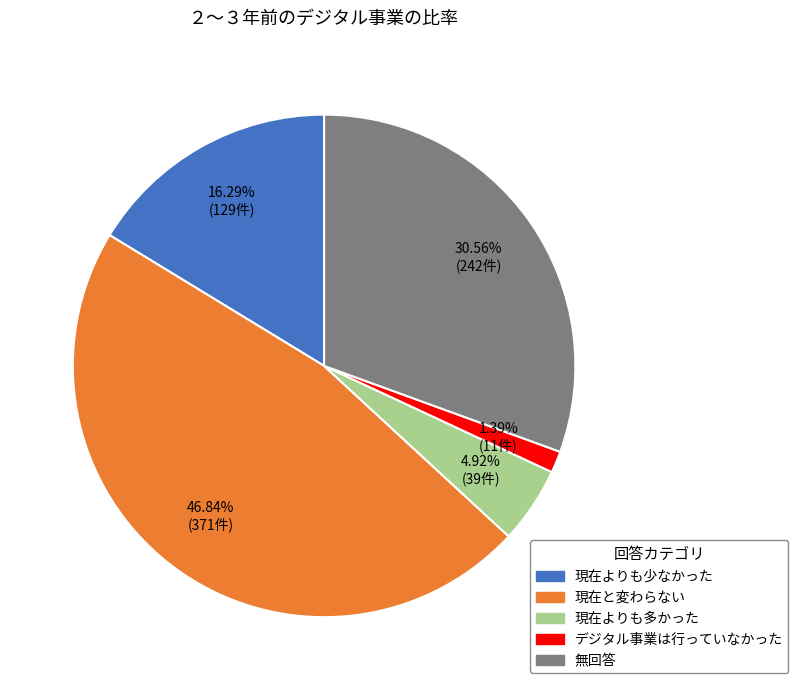

How many segments does this pie chart have?

5